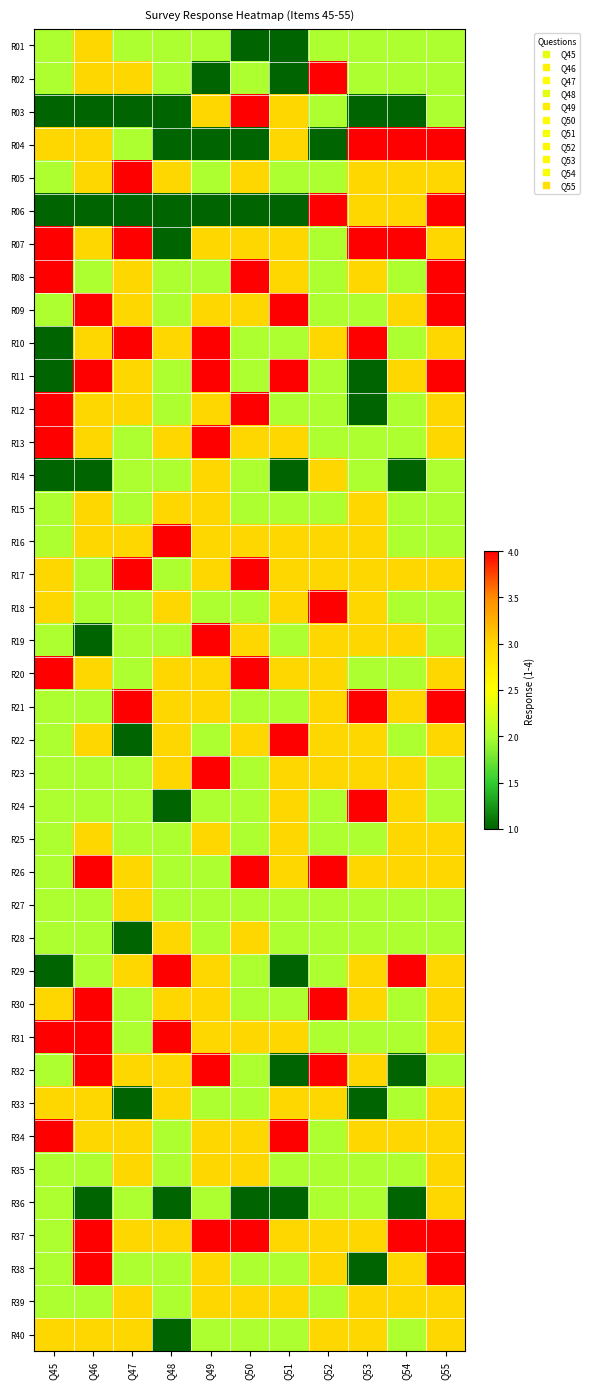

Reading right to left, extract all data points from this chart.

R01: Q55=2	Q54=2	Q53=2	Q52=2	Q51=1	Q50=1	Q49=2	Q48=2	Q47=2	Q46=3	Q45=2
R02: Q55=2	Q54=2	Q53=2	Q52=4	Q51=1	Q50=2	Q49=1	Q48=2	Q47=3	Q46=3	Q45=2
R03: Q55=2	Q54=1	Q53=1	Q52=2	Q51=3	Q50=4	Q49=3	Q48=1	Q47=1	Q46=1	Q45=1
R04: Q55=4	Q54=4	Q53=4	Q52=1	Q51=3	Q50=1	Q49=1	Q48=1	Q47=2	Q46=3	Q45=3
R05: Q55=3	Q54=3	Q53=3	Q52=2	Q51=2	Q50=3	Q49=2	Q48=3	Q47=4	Q46=3	Q45=2
R06: Q55=4	Q54=3	Q53=3	Q52=4	Q51=1	Q50=1	Q49=1	Q48=1	Q47=1	Q46=1	Q45=1
R07: Q55=3	Q54=4	Q53=4	Q52=2	Q51=3	Q50=3	Q49=3	Q48=1	Q47=4	Q46=3	Q45=4
R08: Q55=4	Q54=2	Q53=3	Q52=2	Q51=3	Q50=4	Q49=2	Q48=2	Q47=3	Q46=2	Q45=4
R09: Q55=4	Q54=3	Q53=2	Q52=2	Q51=4	Q50=3	Q49=3	Q48=2	Q47=3	Q46=4	Q45=2
R10: Q55=3	Q54=2	Q53=4	Q52=3	Q51=2	Q50=2	Q49=4	Q48=3	Q47=4	Q46=3	Q45=1
R11: Q55=4	Q54=3	Q53=1	Q52=2	Q51=4	Q50=2	Q49=4	Q48=2	Q47=3	Q46=4	Q45=1
R12: Q55=3	Q54=2	Q53=1	Q52=2	Q51=2	Q50=4	Q49=3	Q48=2	Q47=3	Q46=3	Q45=4
R13: Q55=3	Q54=2	Q53=2	Q52=2	Q51=3	Q50=3	Q49=4	Q48=3	Q47=2	Q46=3	Q45=4
R14: Q55=2	Q54=1	Q53=2	Q52=3	Q51=1	Q50=2	Q49=3	Q48=2	Q47=2	Q46=1	Q45=1
R15: Q55=2	Q54=2	Q53=3	Q52=2	Q51=2	Q50=2	Q49=3	Q48=3	Q47=2	Q46=3	Q45=2
R16: Q55=2	Q54=2	Q53=3	Q52=3	Q51=3	Q50=3	Q49=3	Q48=4	Q47=3	Q46=3	Q45=2
R17: Q55=3	Q54=3	Q53=3	Q52=3	Q51=3	Q50=4	Q49=3	Q48=2	Q47=4	Q46=2	Q45=3
R18: Q55=2	Q54=2	Q53=3	Q52=4	Q51=3	Q50=2	Q49=2	Q48=3	Q47=2	Q46=2	Q45=3
R19: Q55=2	Q54=3	Q53=3	Q52=3	Q51=2	Q50=3	Q49=4	Q48=2	Q47=2	Q46=1	Q45=2
R20: Q55=3	Q54=2	Q53=2	Q52=3	Q51=3	Q50=4	Q49=3	Q48=3	Q47=2	Q46=3	Q45=4
R21: Q55=4	Q54=3	Q53=4	Q52=3	Q51=2	Q50=2	Q49=3	Q48=3	Q47=4	Q46=2	Q45=2
R22: Q55=3	Q54=2	Q53=3	Q52=3	Q51=4	Q50=3	Q49=2	Q48=3	Q47=1	Q46=3	Q45=2
R23: Q55=2	Q54=3	Q53=3	Q52=3	Q51=3	Q50=2	Q49=4	Q48=3	Q47=2	Q46=2	Q45=2
R24: Q55=2	Q54=3	Q53=4	Q52=2	Q51=3	Q50=2	Q49=2	Q48=1	Q47=2	Q46=2	Q45=2
R25: Q55=3	Q54=3	Q53=2	Q52=2	Q51=3	Q50=2	Q49=3	Q48=2	Q47=2	Q46=3	Q45=2
R26: Q55=3	Q54=3	Q53=3	Q52=4	Q51=3	Q50=4	Q49=2	Q48=2	Q47=3	Q46=4	Q45=2
R27: Q55=2	Q54=2	Q53=2	Q52=2	Q51=2	Q50=2	Q49=2	Q48=2	Q47=3	Q46=2	Q45=2
R28: Q55=2	Q54=2	Q53=2	Q52=2	Q51=2	Q50=3	Q49=2	Q48=3	Q47=1	Q46=2	Q45=2
R29: Q55=3	Q54=4	Q53=3	Q52=2	Q51=1	Q50=2	Q49=3	Q48=4	Q47=3	Q46=2	Q45=1
R30: Q55=3	Q54=2	Q53=3	Q52=4	Q51=2	Q50=2	Q49=3	Q48=3	Q47=2	Q46=4	Q45=3
R31: Q55=3	Q54=2	Q53=2	Q52=2	Q51=3	Q50=3	Q49=3	Q48=4	Q47=2	Q46=4	Q45=4
R32: Q55=2	Q54=1	Q53=3	Q52=4	Q51=1	Q50=2	Q49=4	Q48=3	Q47=3	Q46=4	Q45=2
R33: Q55=3	Q54=2	Q53=1	Q52=3	Q51=3	Q50=2	Q49=2	Q48=3	Q47=1	Q46=3	Q45=3
R34: Q55=3	Q54=3	Q53=3	Q52=2	Q51=4	Q50=3	Q49=3	Q48=2	Q47=3	Q46=3	Q45=4
R35: Q55=3	Q54=2	Q53=2	Q52=2	Q51=2	Q50=3	Q49=3	Q48=2	Q47=3	Q46=2	Q45=2
R36: Q55=3	Q54=1	Q53=2	Q52=2	Q51=1	Q50=1	Q49=2	Q48=1	Q47=2	Q46=1	Q45=2
R37: Q55=4	Q54=4	Q53=3	Q52=3	Q51=3	Q50=4	Q49=4	Q48=3	Q47=3	Q46=4	Q45=2
R38: Q55=4	Q54=3	Q53=1	Q52=3	Q51=2	Q50=2	Q49=3	Q48=2	Q47=2	Q46=4	Q45=2
R39: Q55=3	Q54=3	Q53=3	Q52=2	Q51=3	Q50=3	Q49=3	Q48=2	Q47=3	Q46=2	Q45=2
R40: Q55=3	Q54=2	Q53=3	Q52=3	Q51=2	Q50=2	Q49=2	Q48=1	Q47=3	Q46=3	Q45=3